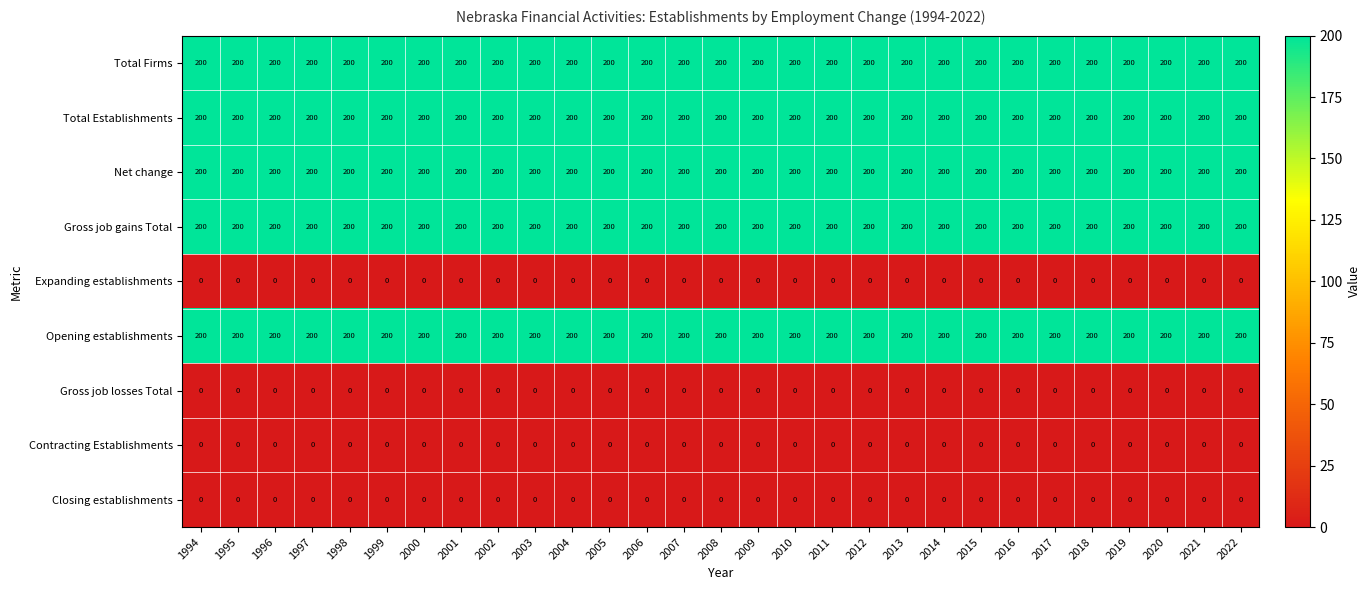

What is the difference between the highest and lowest values at 2007?

200